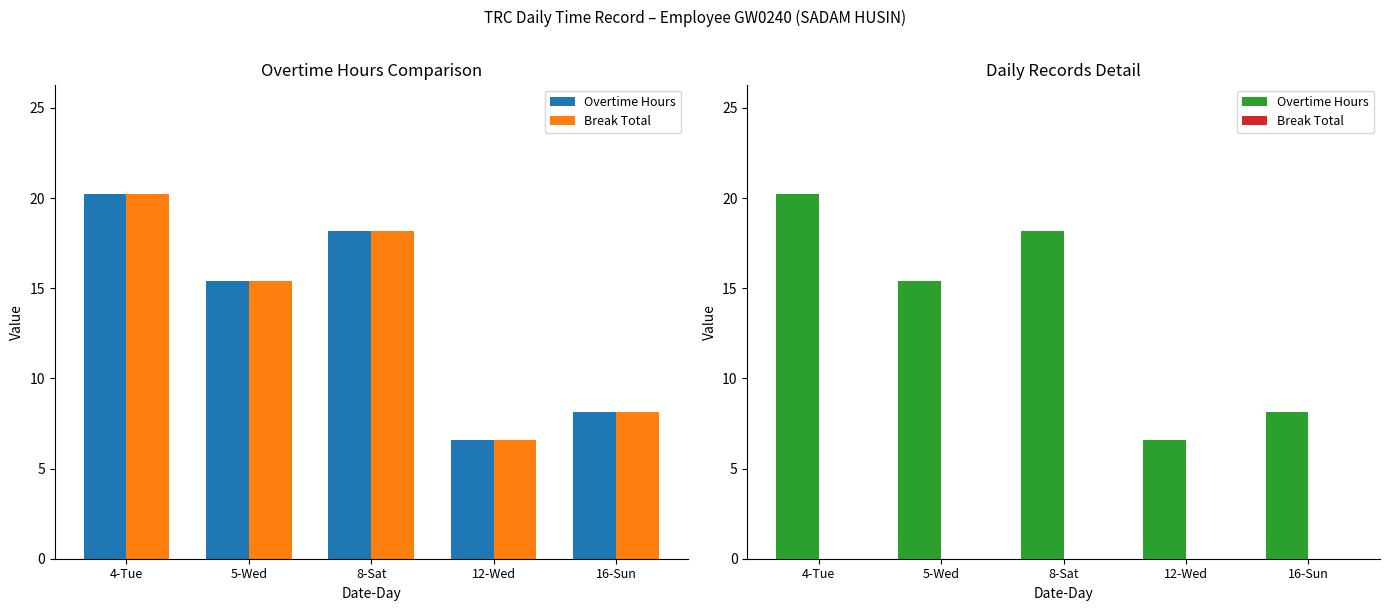

At which category does the chart reach its minimum across all series?

4-Tue